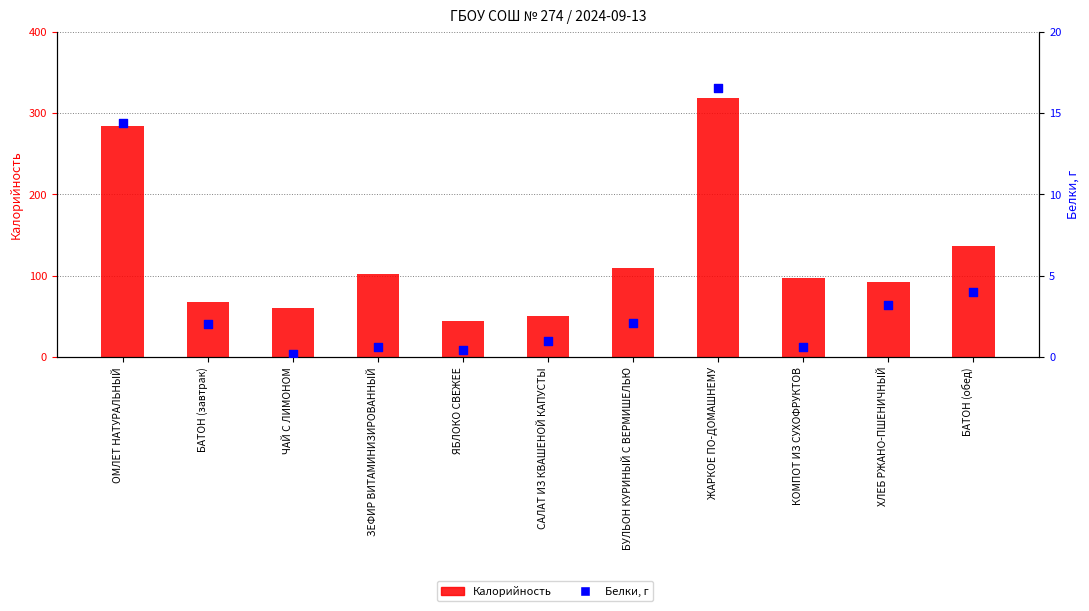

Which series contains the highest Y value?

Калорийность